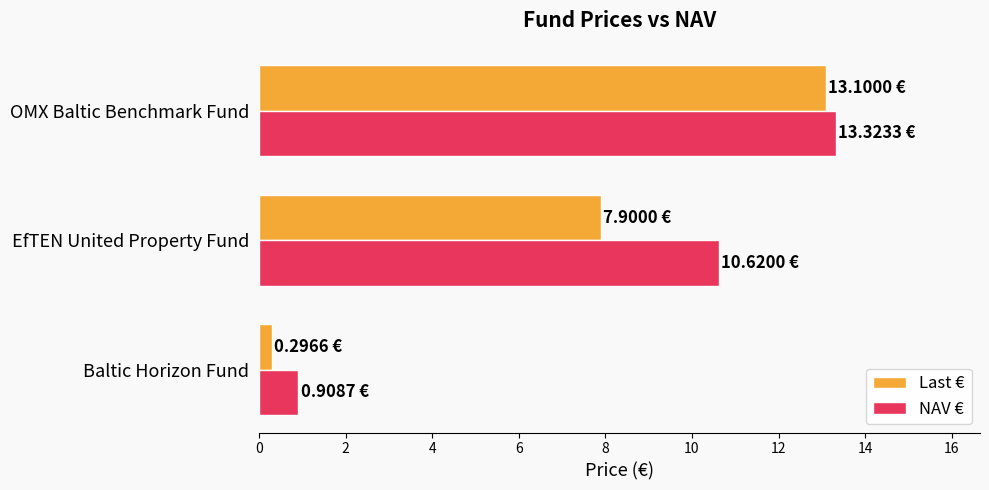

Which category has the lowest value across all series?

Baltic Horizon Fund